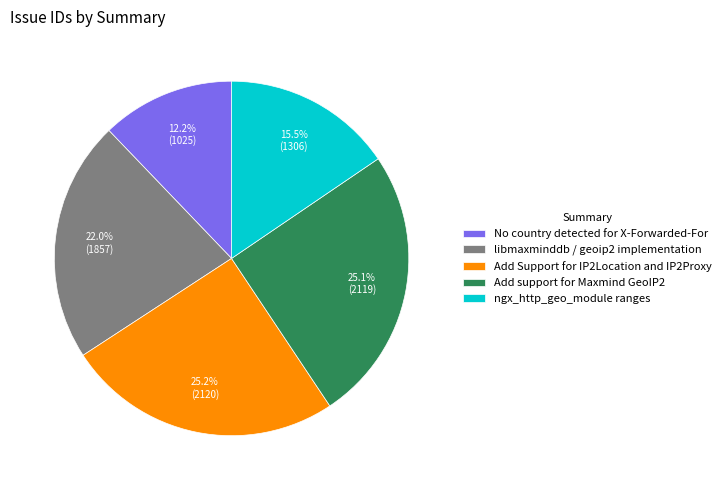

What is the smallest slice in the pie chart?

No country detected for X-Forwarded-For